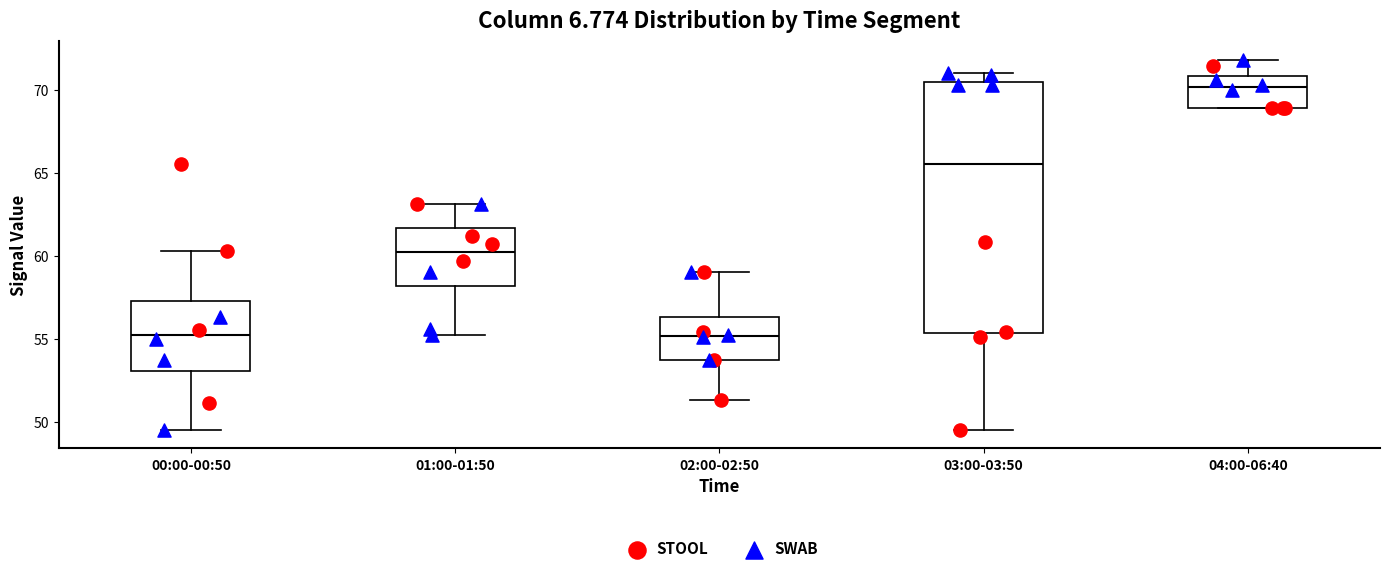

Reading left to right, transcribe this box plot: for each box, give where its median line is, the range the box spans, and where its two whiskers end, as read against the y-axis. The values are not printed on the chart, so give them approximately, as read against the axis.

00:00-00:50: median 55.5, box 53.0 to 57.5, whiskers 49.5 to 60.5
01:00-01:50: median 60.0, box 58.0 to 61.5, whiskers 55.0 to 63.0
02:00-02:50: median 55.0, box 53.5 to 56.5, whiskers 51.5 to 59.0
03:00-03:50: median 65.5, box 55.5 to 70.5, whiskers 49.5 to 71.0
04:00-06:40: median 70.0, box 69.0 to 71.0, whiskers 69.0 to 72.0